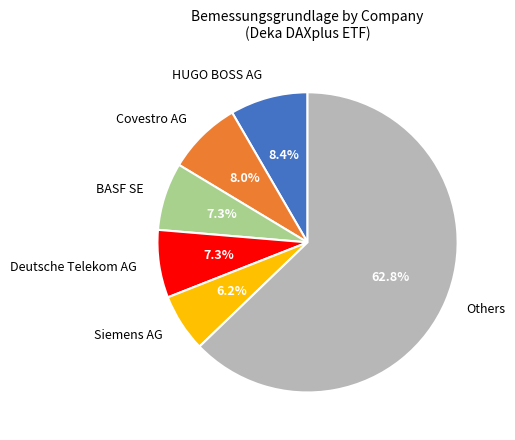

Which category has the biggest portion of the pie?

Others